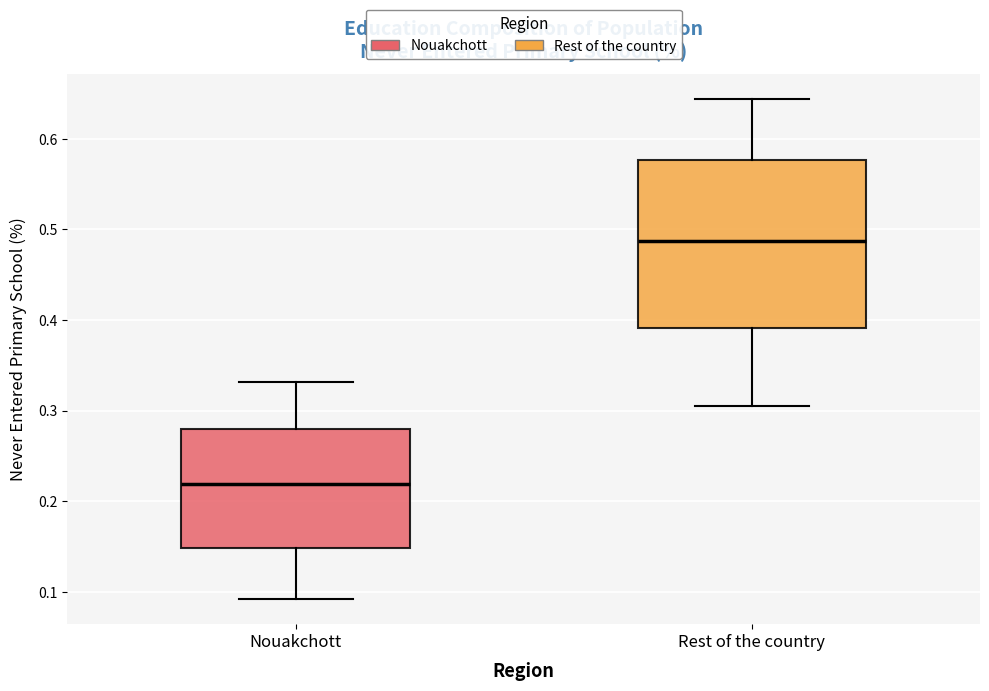

Which box's median line is the highest?

Rest of the country